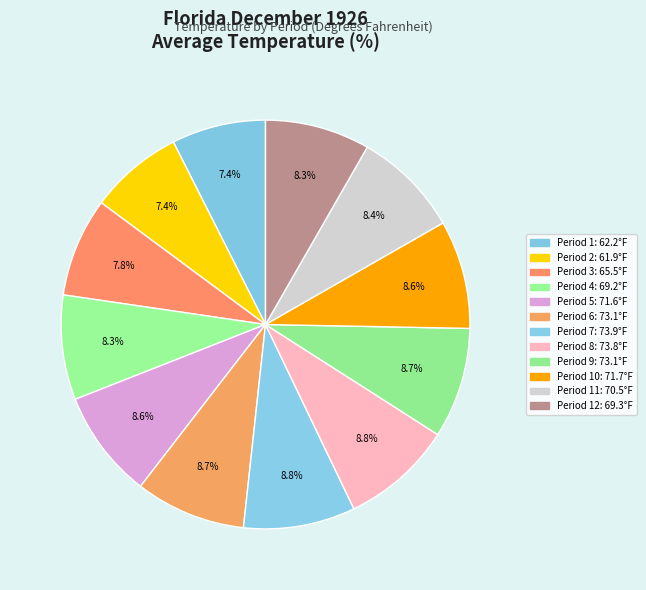

Count the number of slices in the pie.

12